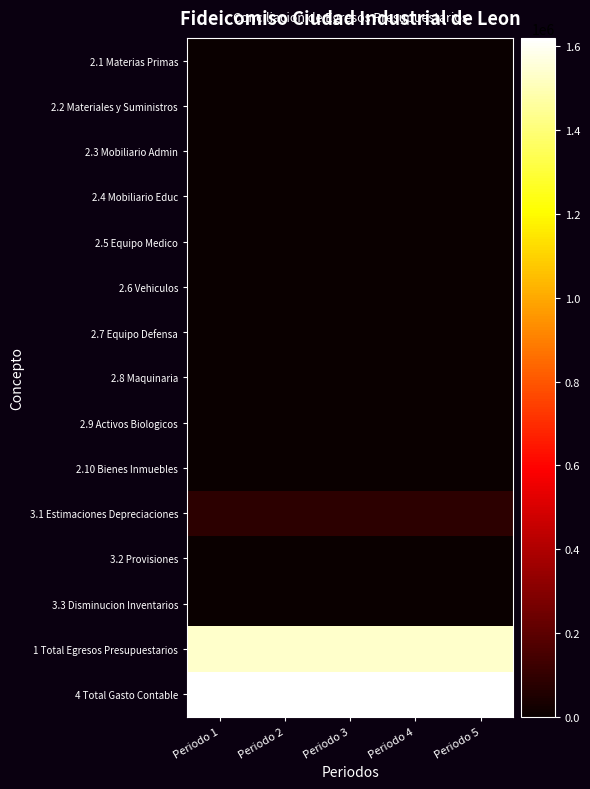

How many categories are shown in the chart?

5